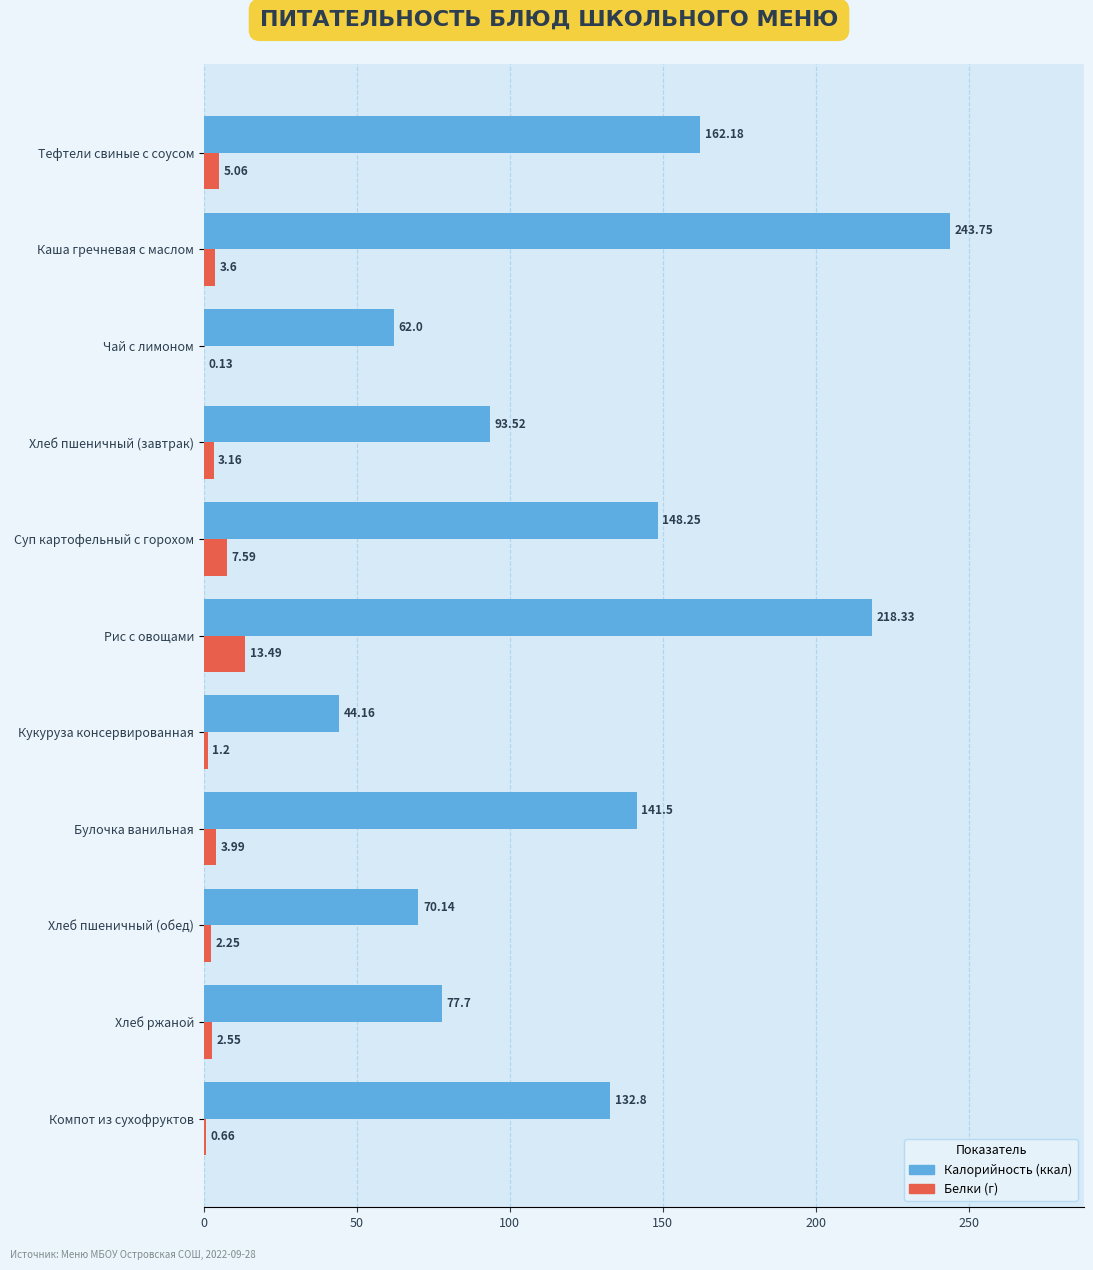

What is the total value across all series at Чай с лимоном?

62.1